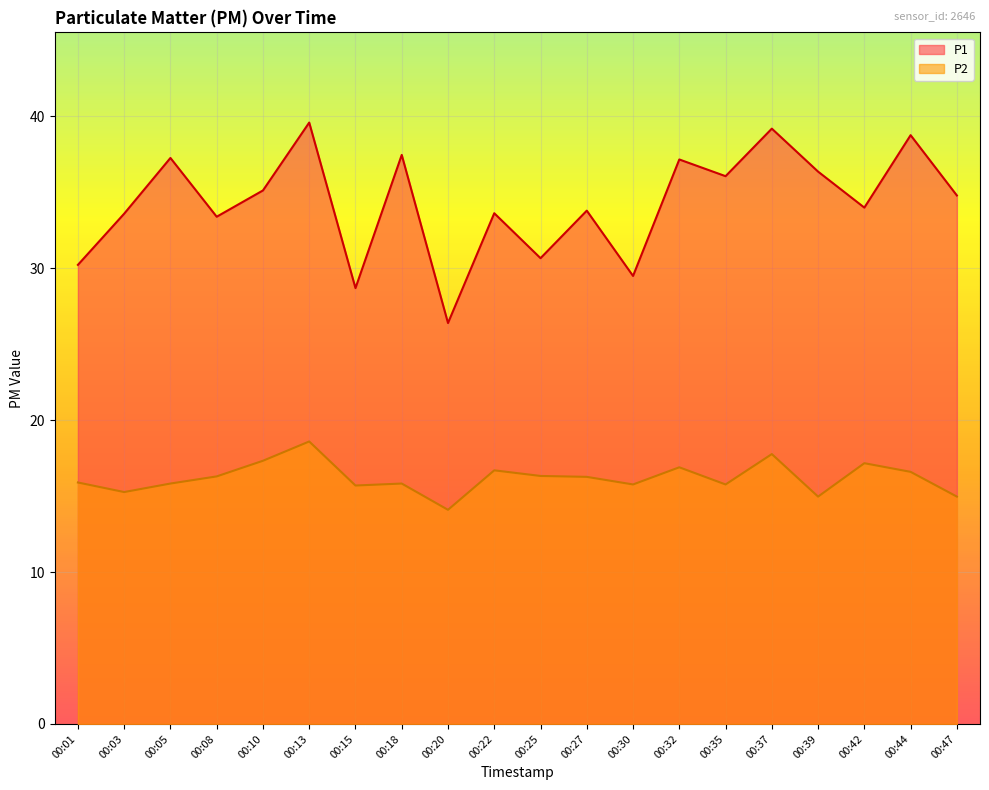

Rank the categories by P2 value from lowest to highest.

00:20, 00:39, 00:47, 00:03, 00:15, 00:30, 00:35, 00:05, 00:18, 00:01, 00:27, 00:08, 00:25, 00:44, 00:22, 00:32, 00:42, 00:10, 00:37, 00:13